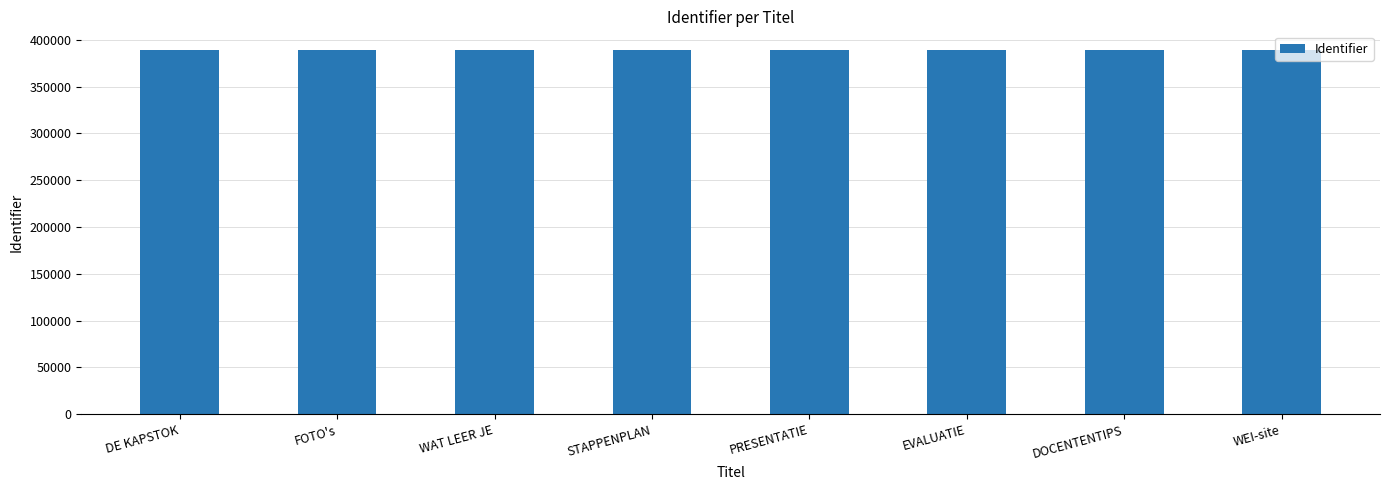

What is the ratio of the value at EVALUATIE to the value at DE KAPSTOK?

1.0